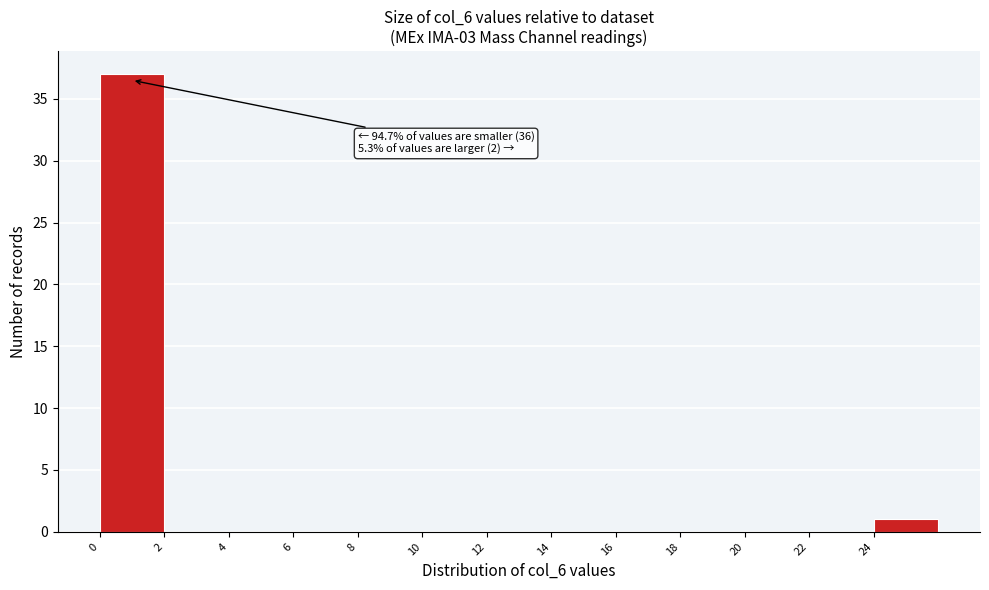

Which range on the x-axis has the tallest bar?

0 to 2